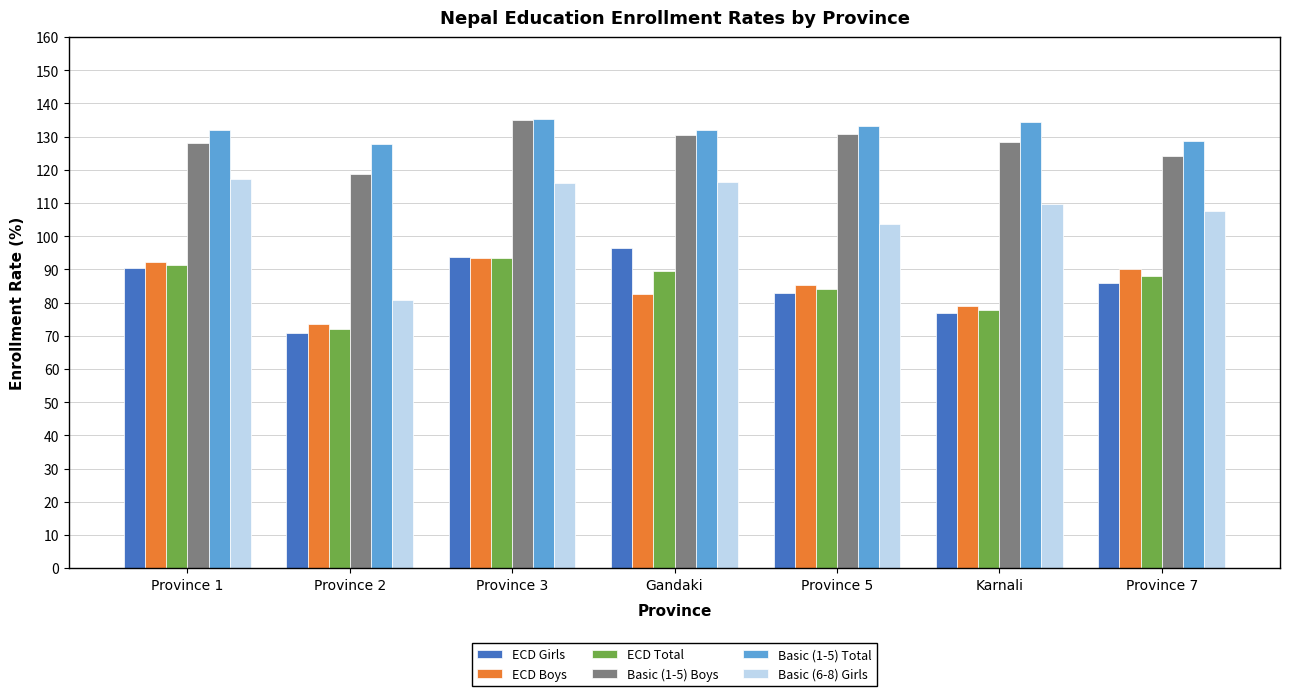

What is the smallest value displayed?

70.8